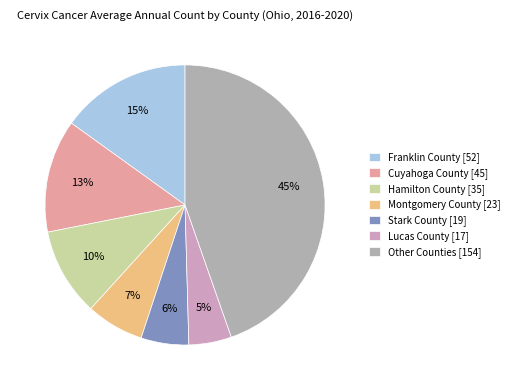

Rank the categories by value from lowest to highest.

Lucas County [17], Stark County [19], Montgomery County [23], Hamilton County [35], Cuyahoga County [45], Franklin County [52], Other Counties [154]